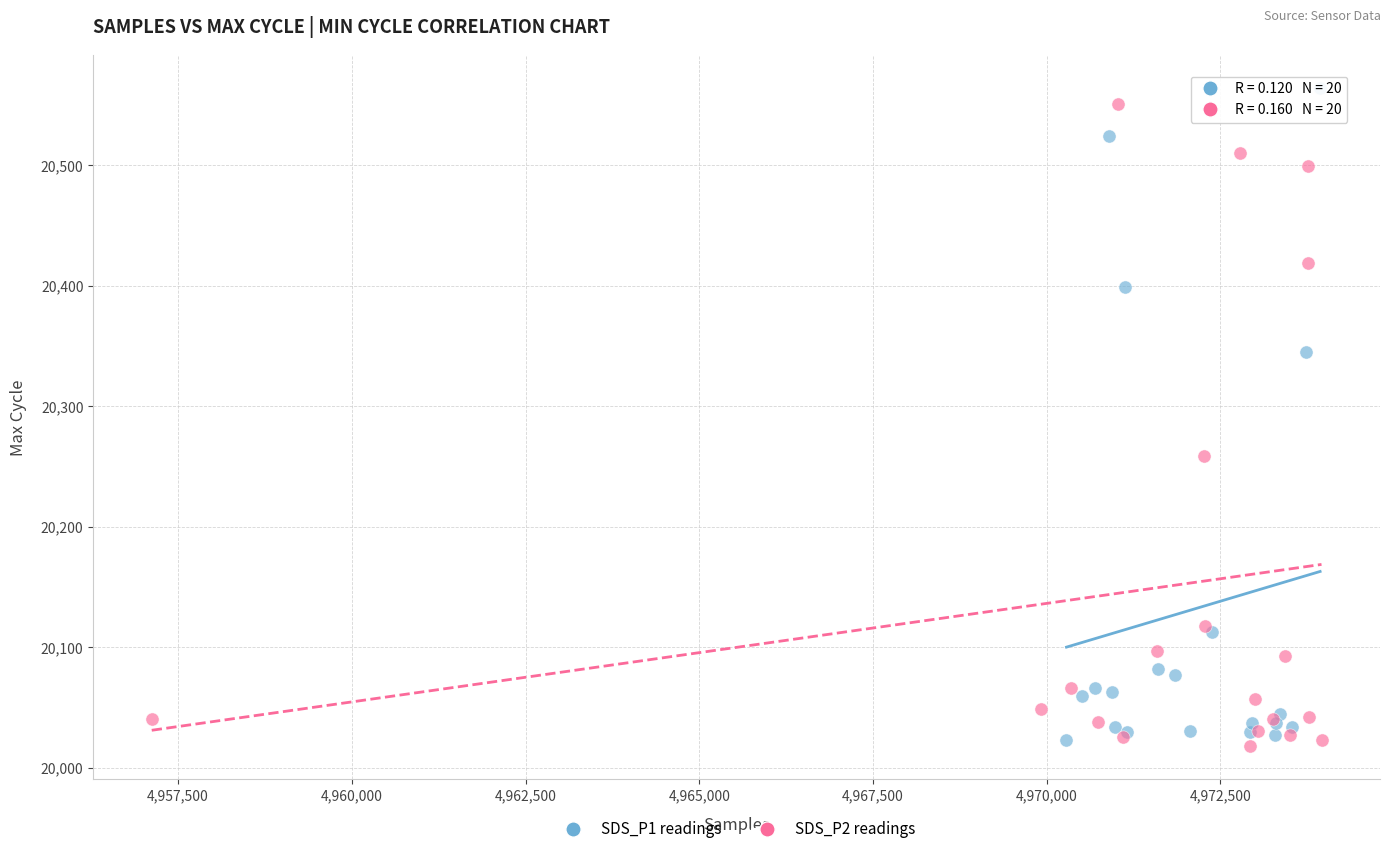

What are all the series names shown in the legend?

SDS_P1 readings, SDS_P2 readings